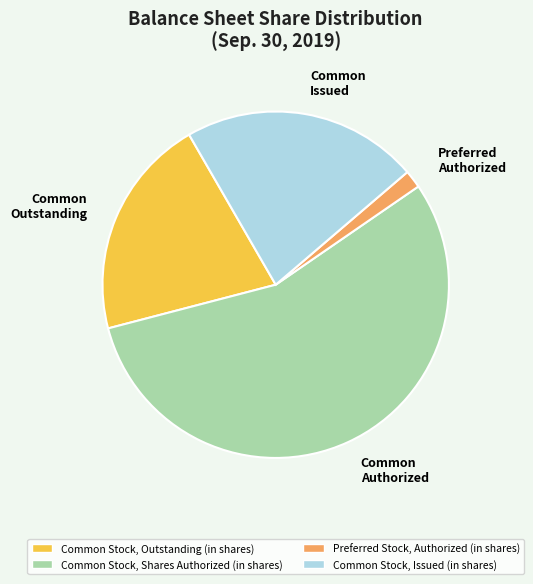

Between Common Stock, Issued (in shares) and Preferred Stock, Authorized (in shares), which is larger?

Common Stock, Issued (in shares)